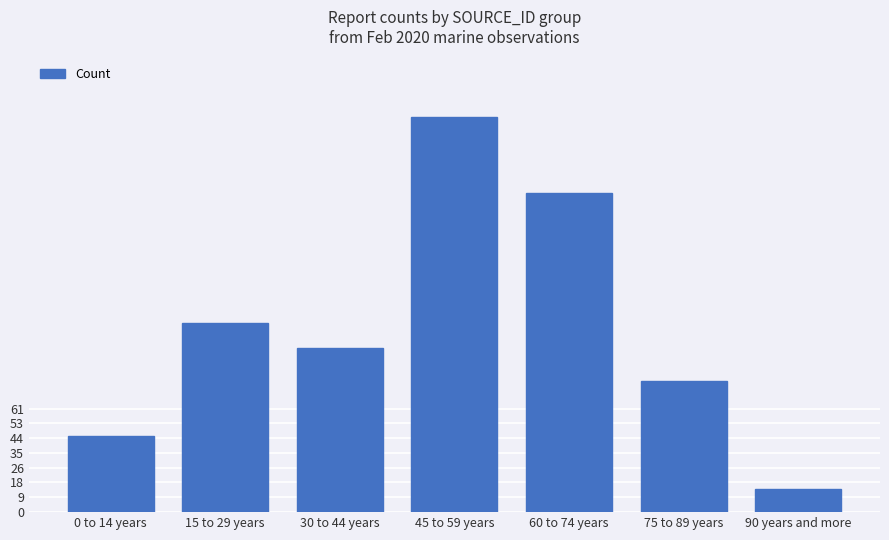

How many data points are less than 97?

3